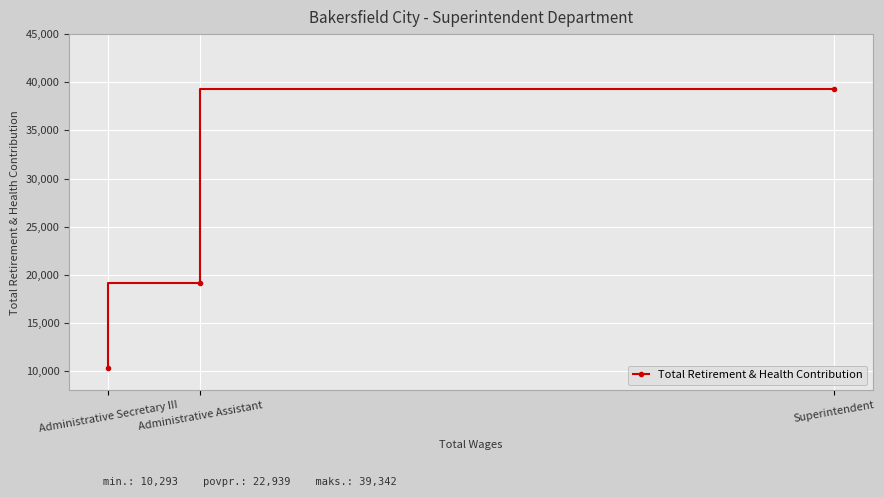

Reading right to left, transcribe all the data shown in this chart.

Superintendent=39342	Administrative Assistant=19181	Administrative Secretary III=10293